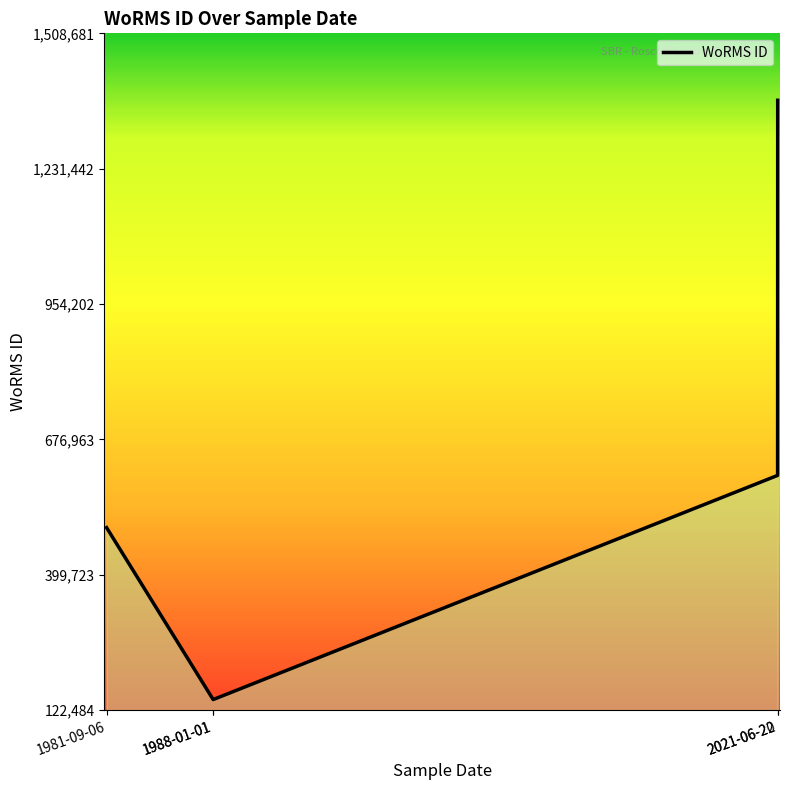

What is the smallest value displayed?

144099